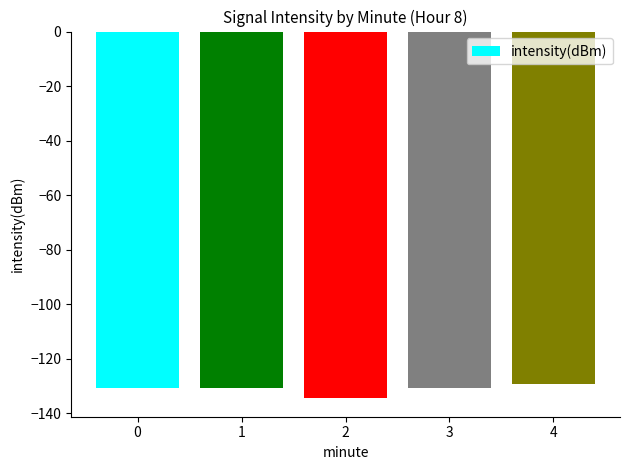

Between 4 and 1, which is larger?

4